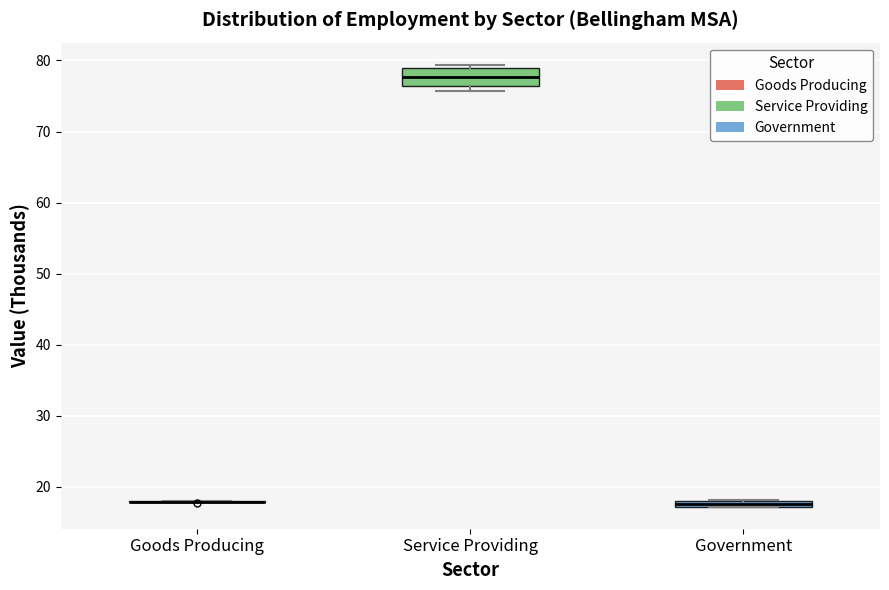

Comparing the boxes themselves (not the whiskers), which one is the tallest?

Service Providing